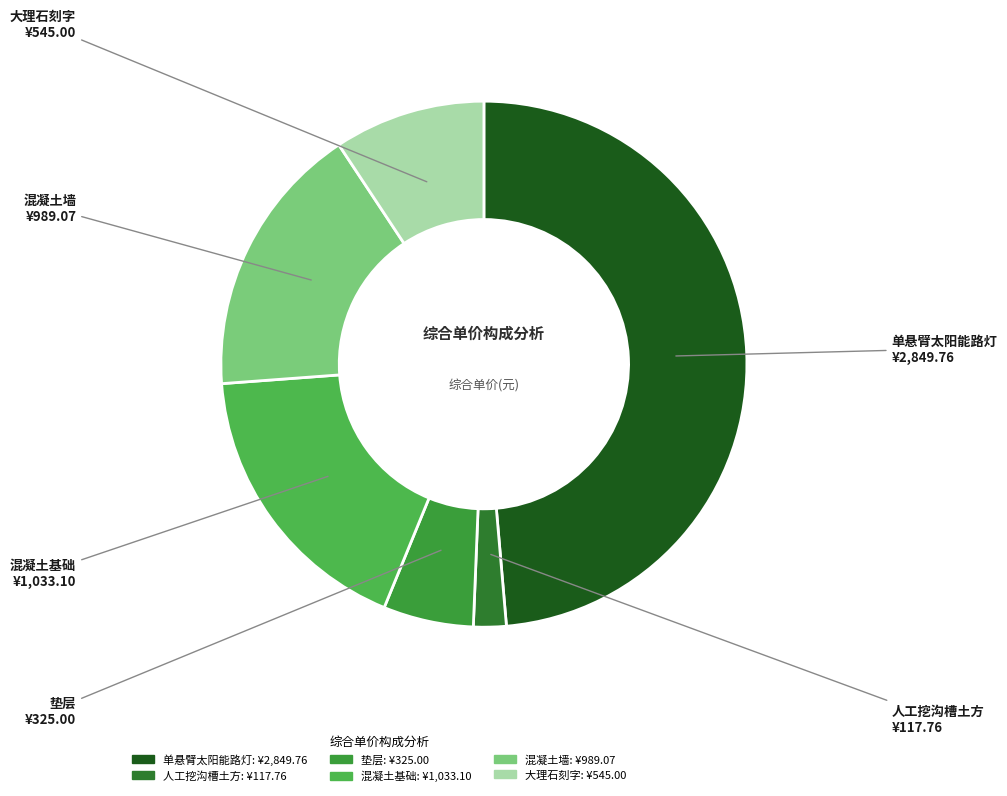

Does 混凝土墙 account for over 50% of the chart?

No